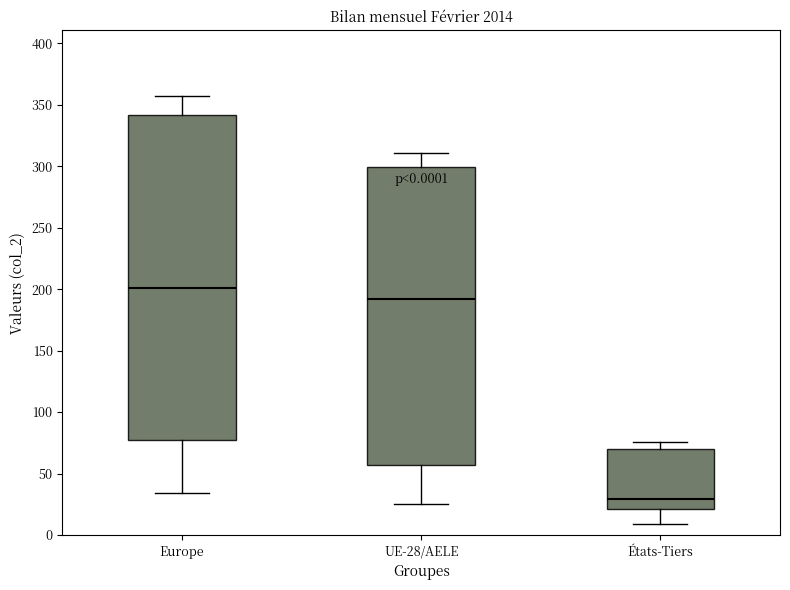

Which box is the tallest, from its lower edge to its upper edge?

Europe